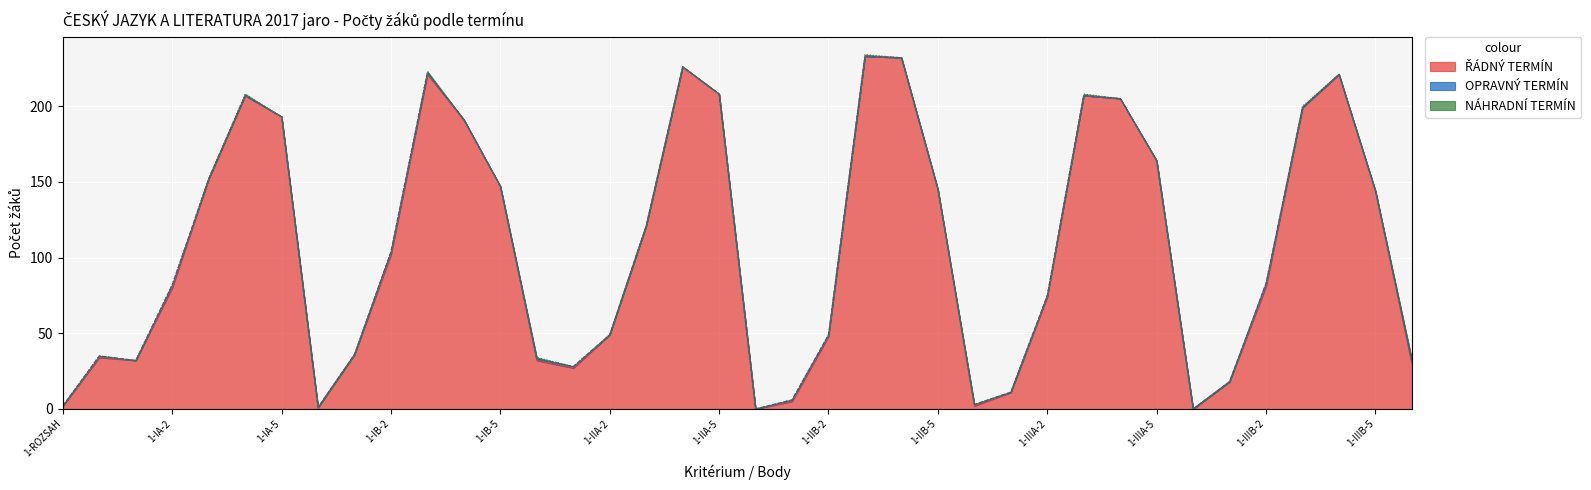

Rank the categories by NÁHRADNÍ TERMÍN value from highest to lowest.

1-IA-4, 1-IB-3, 1-IIA-0, 1-IIB-3, 1-IIIA-3, 1-IIIB-3, 2-ROZSAH, 1-ROZSAH, 1-IA-0, 1-IA-1, 1-IA-2, 1-IA-3, 1-IA-5, 1-IB-0, 1-IB-1, 1-IB-2, 1-IB-4, 1-IB-5, 1-IIA-1, 1-IIA-2, 1-IIA-3, 1-IIA-4, 1-IIA-5, 1-IIB-0, 1-IIB-1, 1-IIB-2, 1-IIB-4, 1-IIB-5, 1-IIIA-0, 1-IIIA-1, 1-IIIA-2, 1-IIIA-4, 1-IIIA-5, 1-IIIB-0, 1-IIIB-1, 1-IIIB-2, 1-IIIB-4, 1-IIIB-5